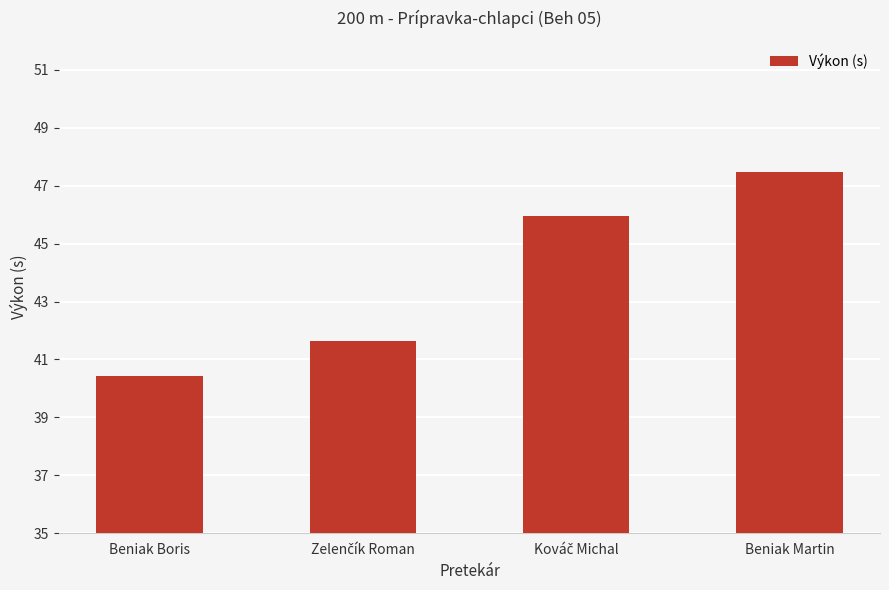

The value at Beniak Boris is 27.2. True or false?

False